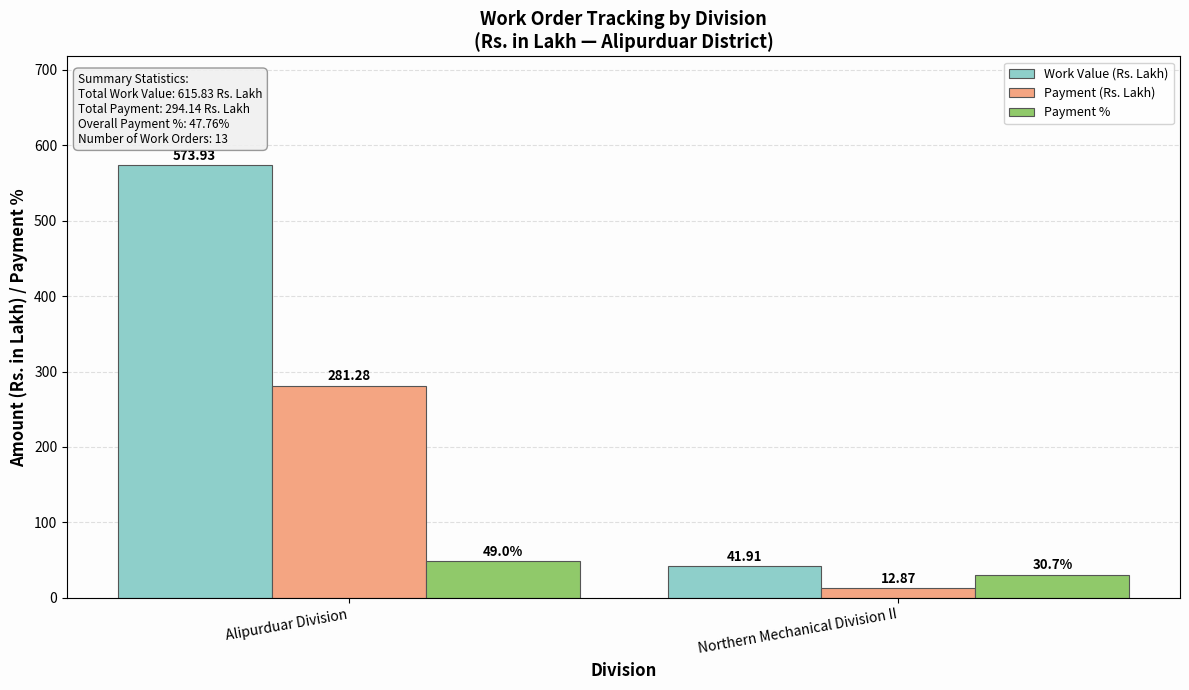

Where is Payment % nearest to the value 39?

Northern Mechanical Division II